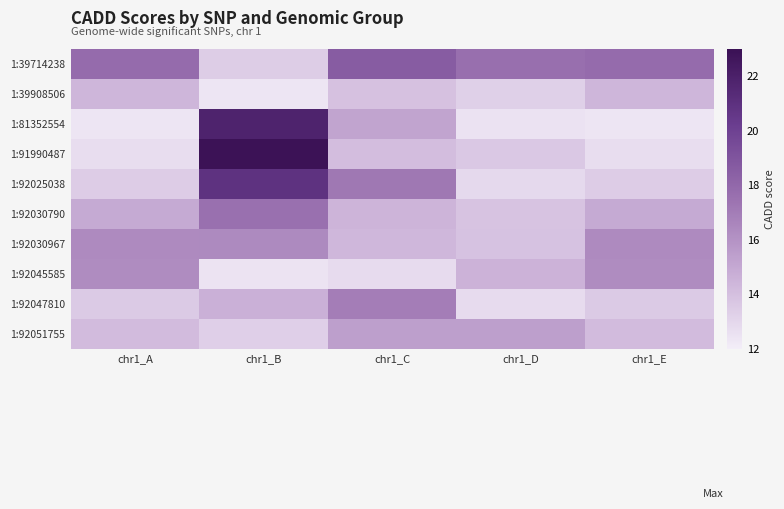

Reading left to right, list all the values displayed in this chart.

1:39714238: chr1_A=17.8	chr1_B=13.4	chr1_C=18.6	chr1_D=17.7	chr1_E=17.8
1:39908506: chr1_A=14.4	chr1_B=12.4	chr1_C=13.9	chr1_D=13.3	chr1_E=14.4
1:81352554: chr1_A=12.4	chr1_B=21.8	chr1_C=15.2	chr1_D=12.5	chr1_E=12.4
1:91990487: chr1_A=12.7	chr1_B=22.9	chr1_C=14.1	chr1_D=13.6	chr1_E=12.7
1:92025038: chr1_A=13.5	chr1_B=20.9	chr1_C=17.2	chr1_D=12.9	chr1_E=13.5
1:92030790: chr1_A=14.9	chr1_B=17.6	chr1_C=14.5	chr1_D=13.8	chr1_E=14.9
1:92030967: chr1_A=16.3	chr1_B=16.4	chr1_C=14.3	chr1_D=13.9	chr1_E=16.3
1:92045585: chr1_A=16.3	chr1_B=12.4	chr1_C=12.8	chr1_D=14.6	chr1_E=16.3
1:92047810: chr1_A=13.5	chr1_B=14.6	chr1_C=17.0	chr1_D=12.8	chr1_E=13.5
1:92051755: chr1_A=14.2	chr1_B=13.3	chr1_C=15.4	chr1_D=15.4	chr1_E=14.2